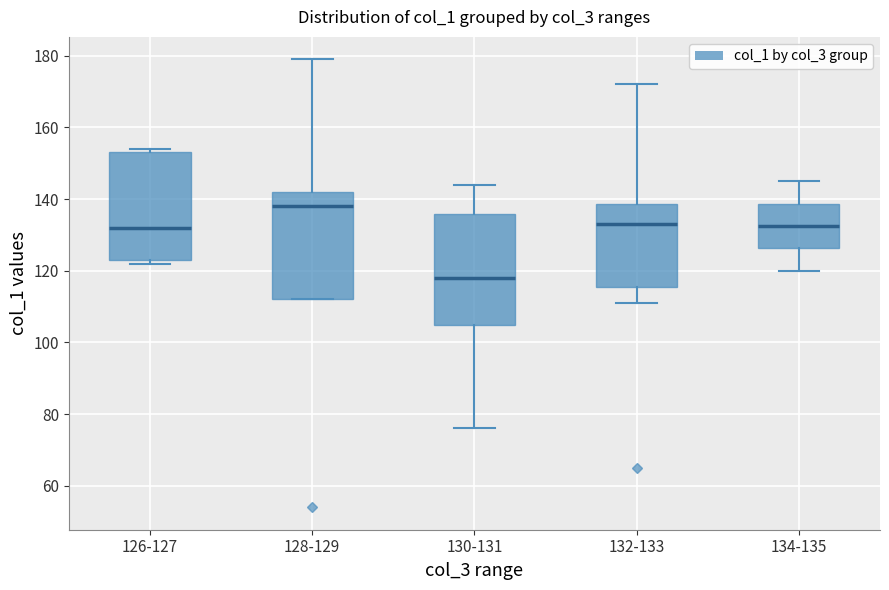

Where is the lower edge of the box for 134-135 on the y-axis? The values are not printed on the chart, so give them approximately, as read against the axis.

126